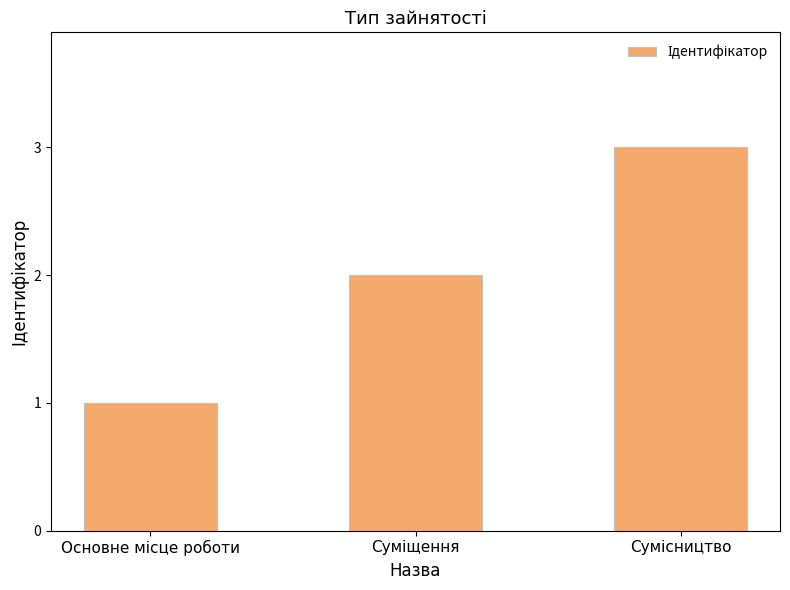

Reading right to left, what are all the values shown in this chart?

3	2	1